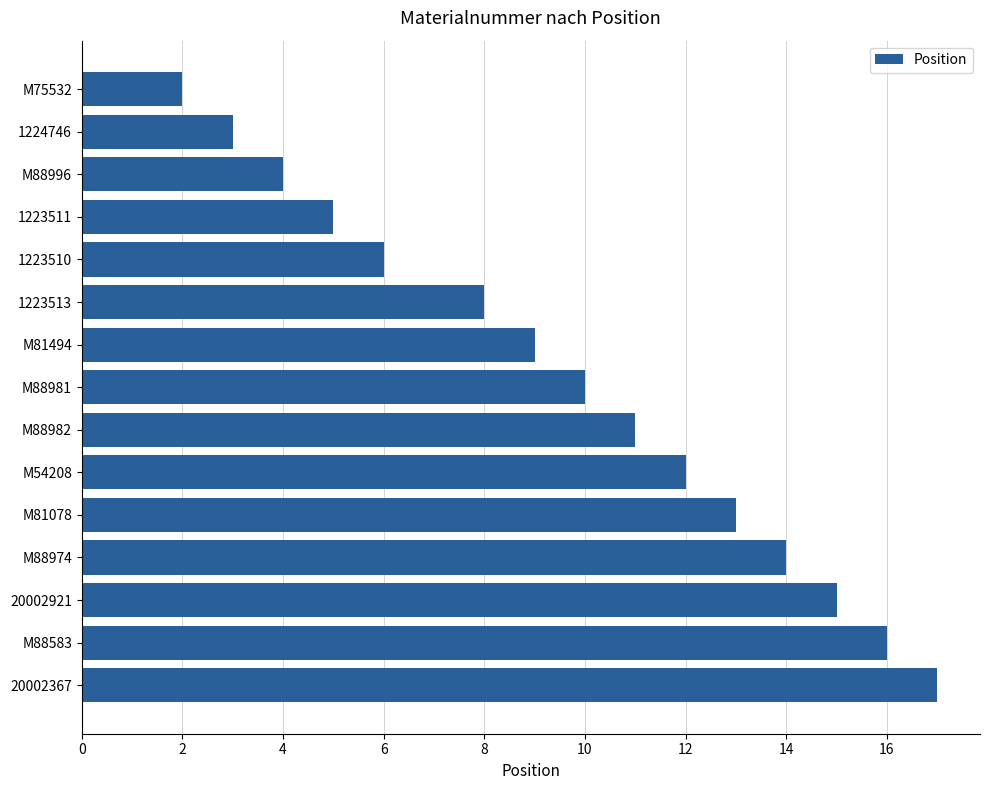

What is the difference between the values at M54208 and 20002921?

3